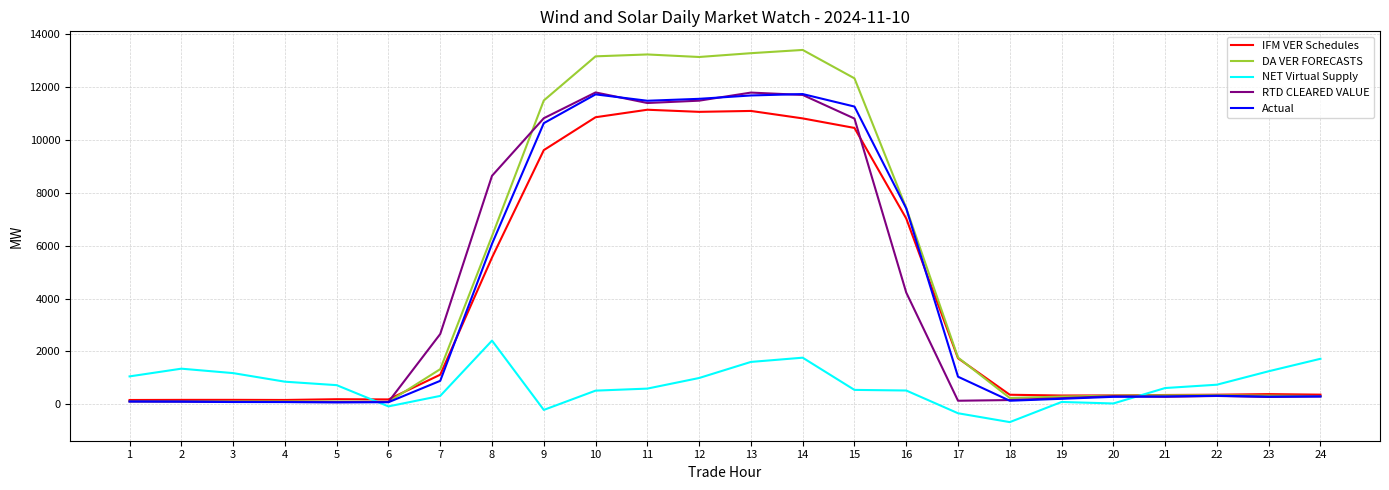

What is the greatest value displayed?

13395.2